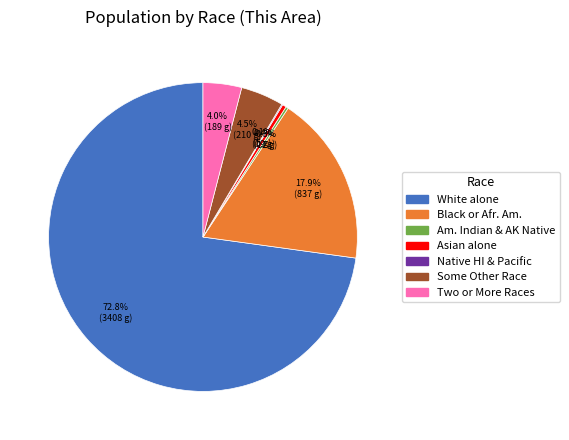

Is there any slice that represents more than half of the pie?

Yes